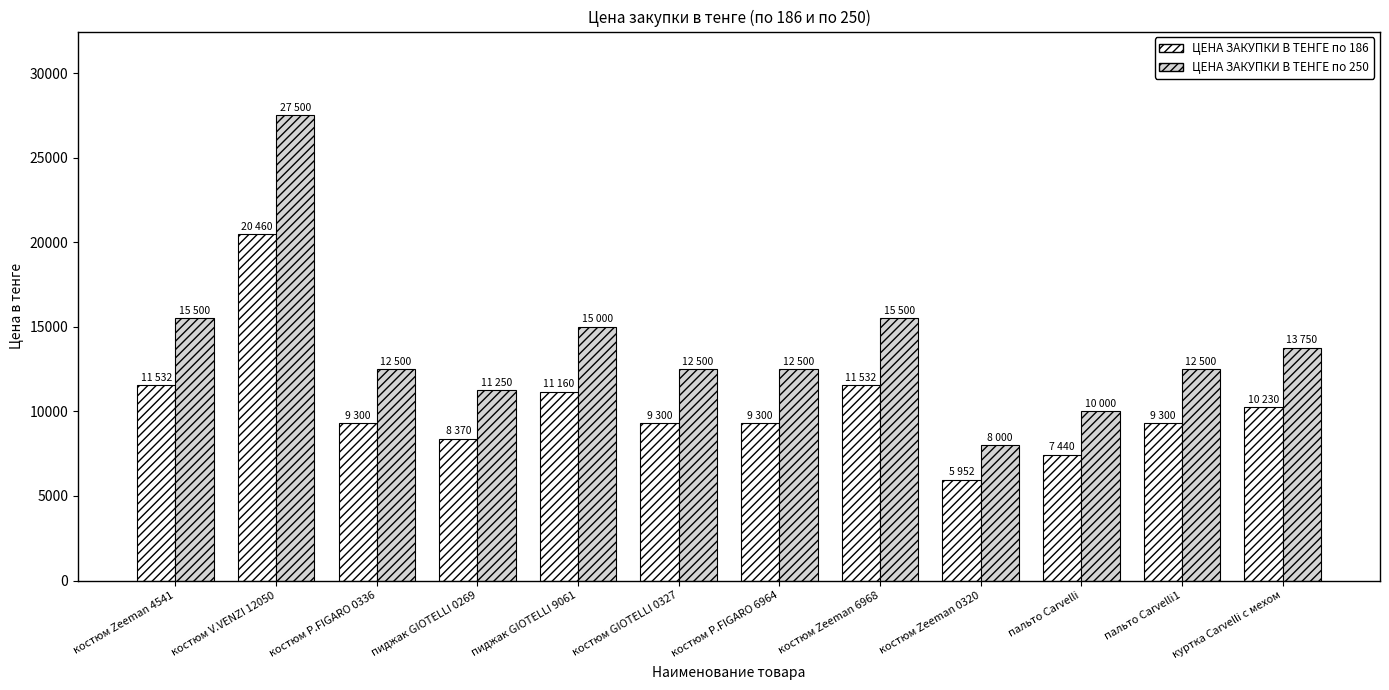

Which series has the widest spread of values?

ЦЕНА ЗАКУПКИ В ТЕНГЕ по 250